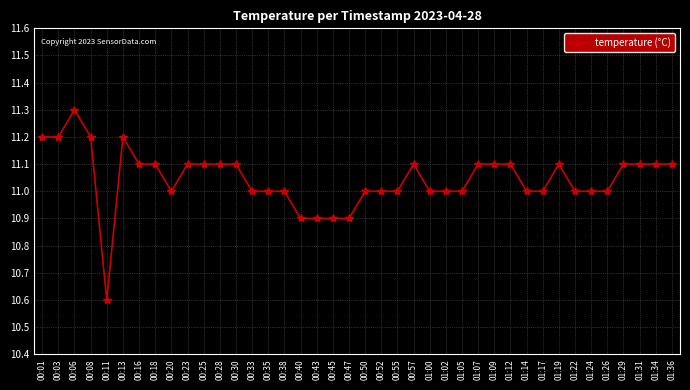

What is the greatest value displayed?

11.3